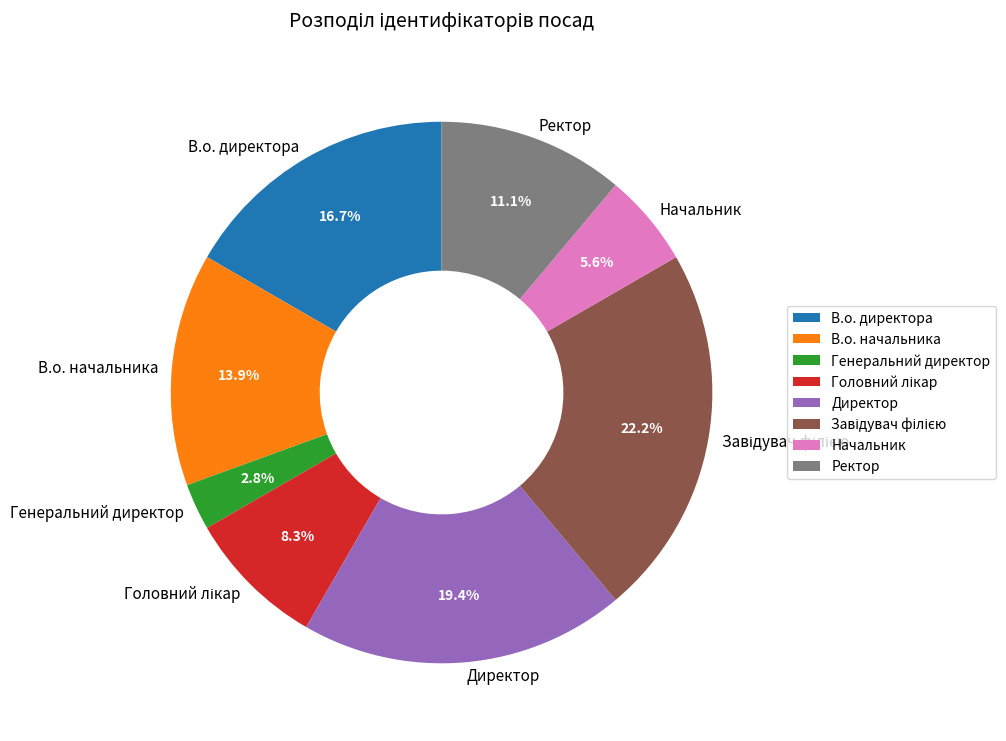

What is the ratio of the value at Начальник to the value at В.о. директора?

0.3